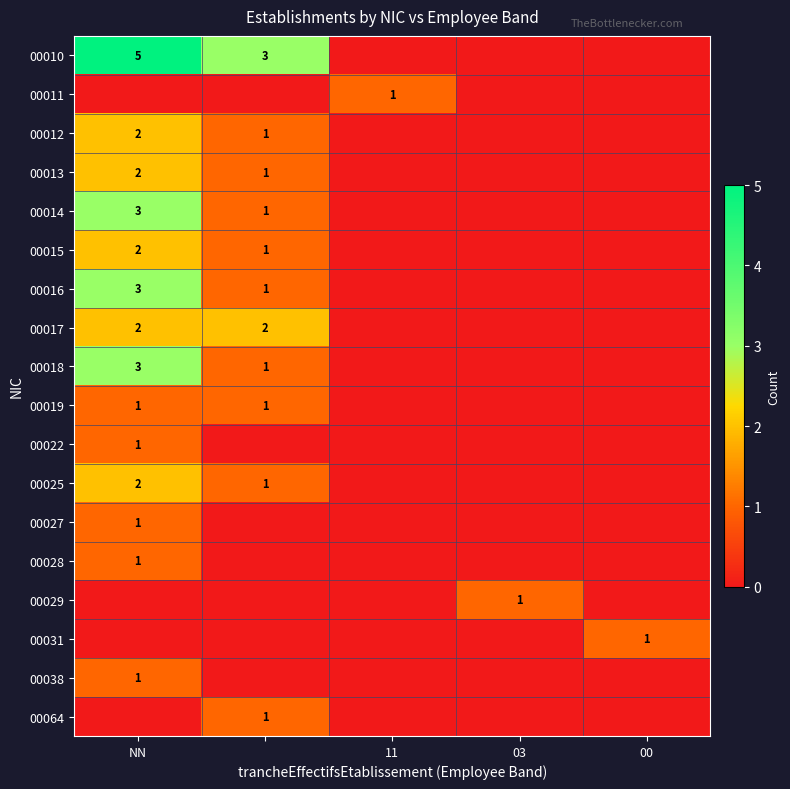

Is it true that 00038 equals 0 at NN?

False